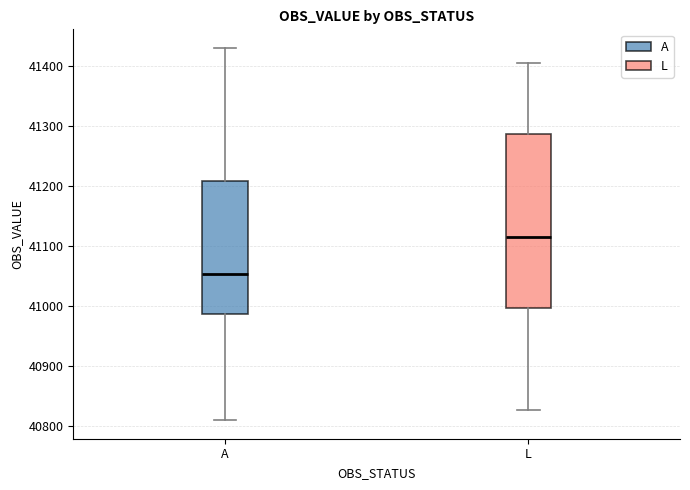

Reading left to right, read every box against the y-axis: the position of its median line, the range the box covers, and the ends of its whiskers. The values are not printed on the chart, so give them approximately, as read against the axis.

A: median 41050, box 40990 to 41210, whiskers 40810 to 41430
L: median 41120, box 41000 to 41290, whiskers 40830 to 41410